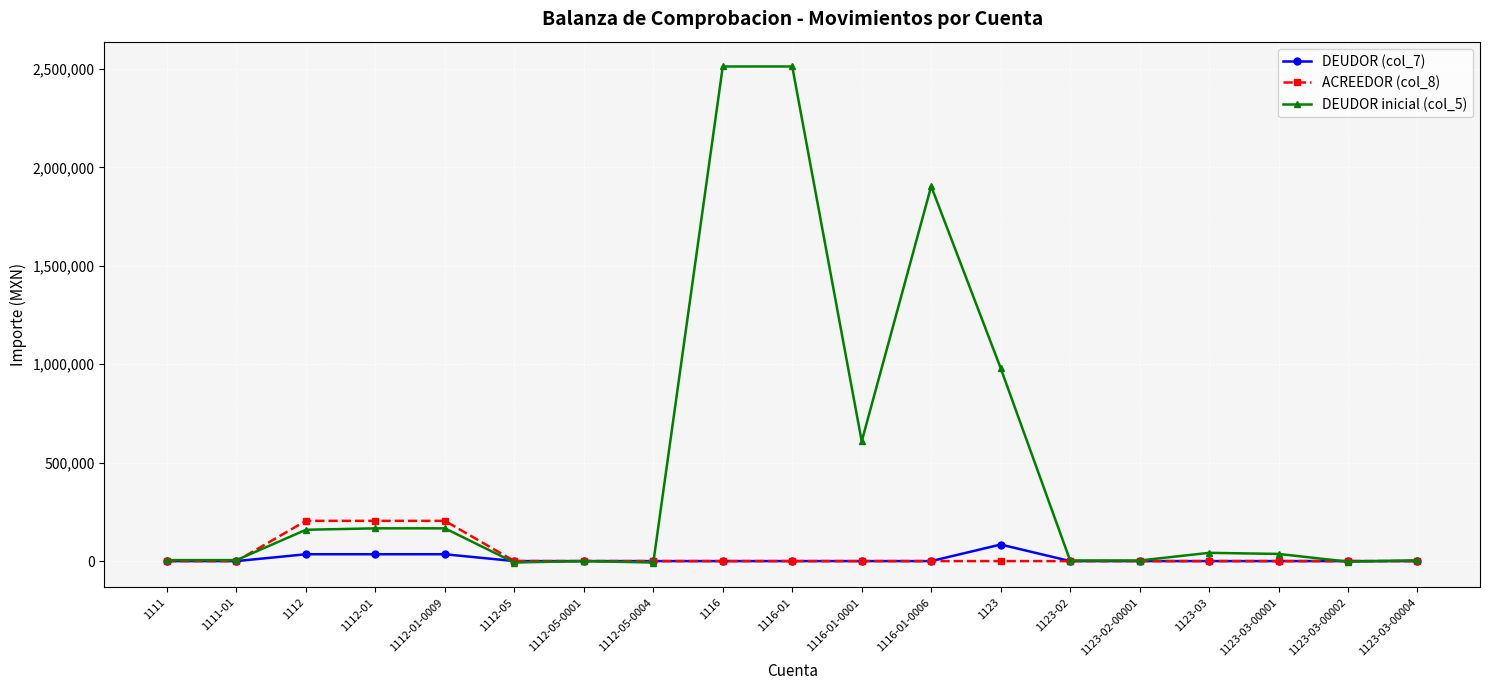

How many values in the DEUDOR inicial (col_5) series exceed 36313?

10